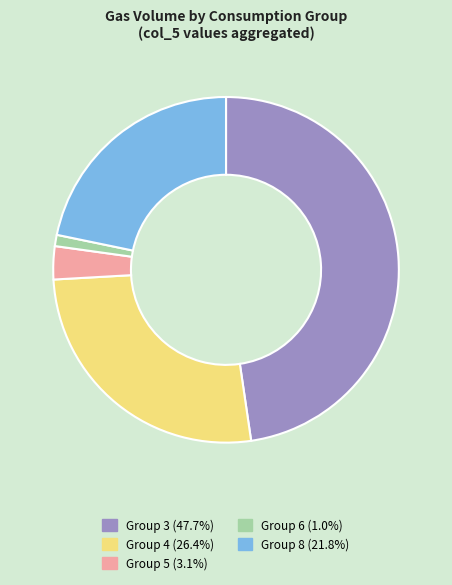

Is there a majority slice in this chart?

No